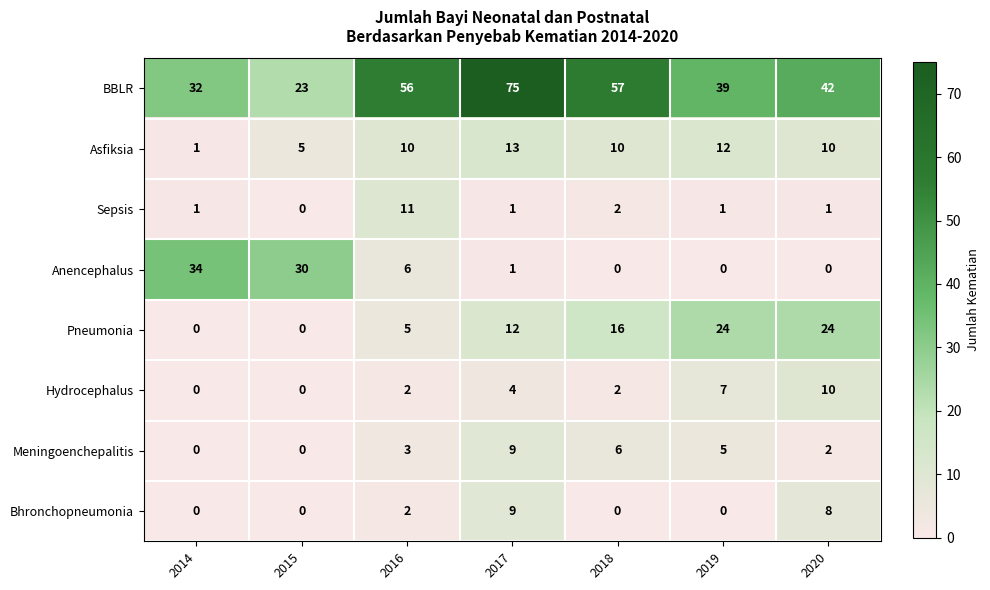

Which series has the largest total across all categories?

BBLR